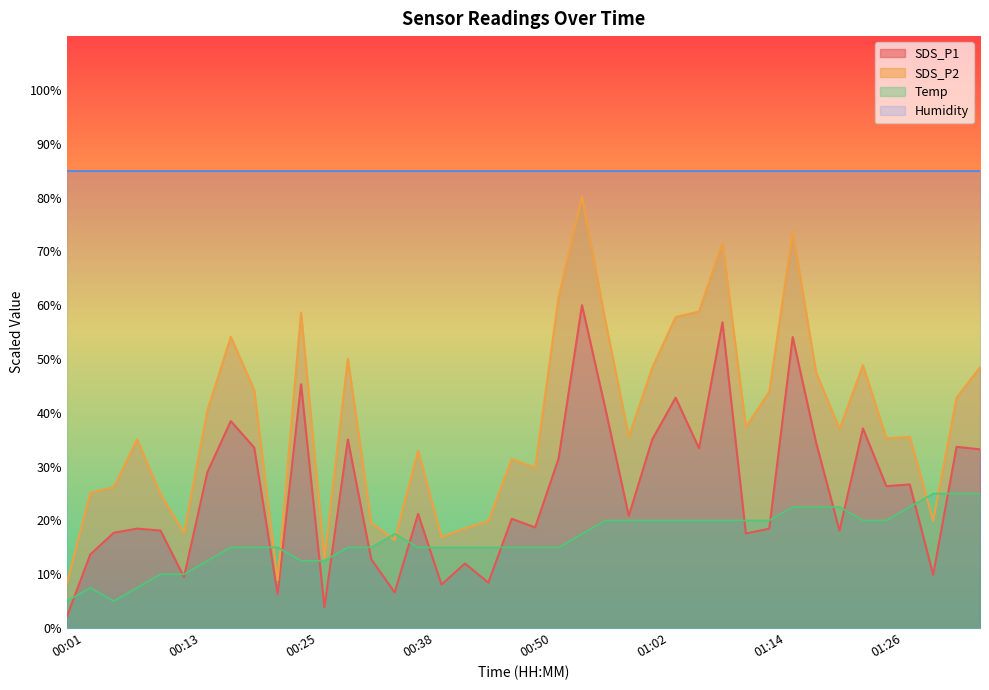

How many intersections are there between Temp and SDS_P1?

17